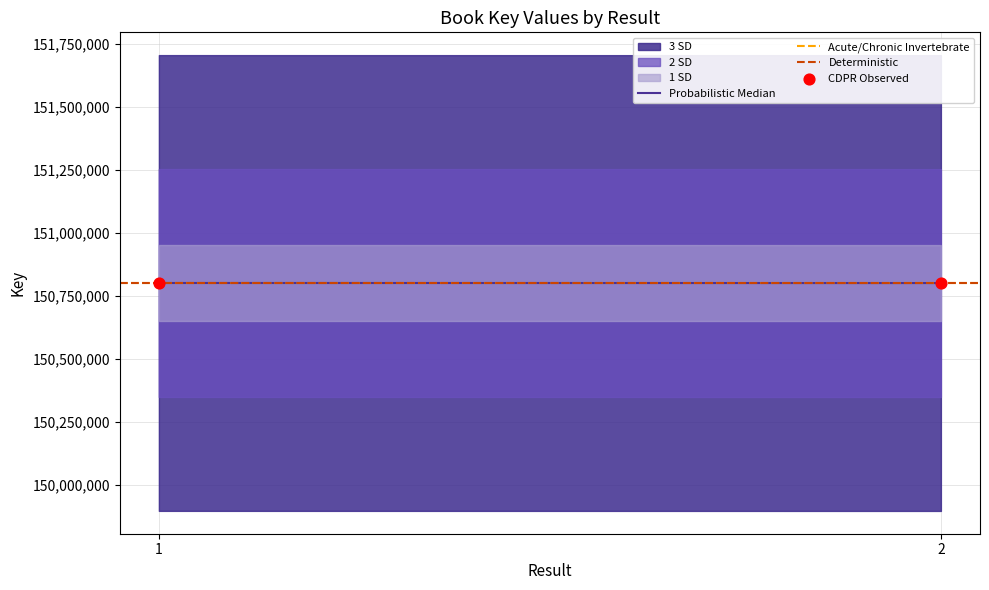

What is the range of Y values (max minus min)?

244